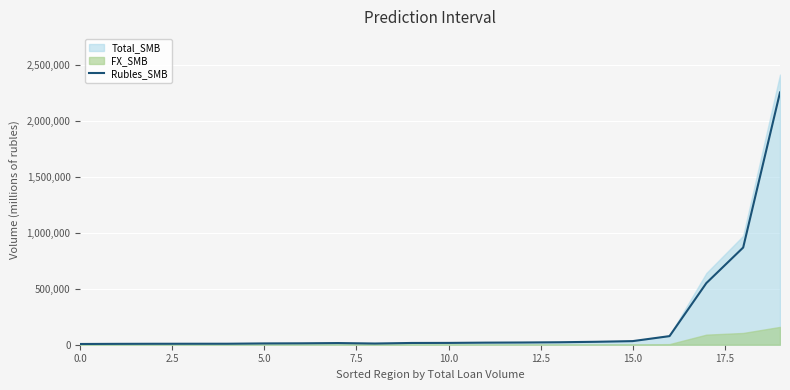

What is the maximum value for Rubles_SMB?

2256891